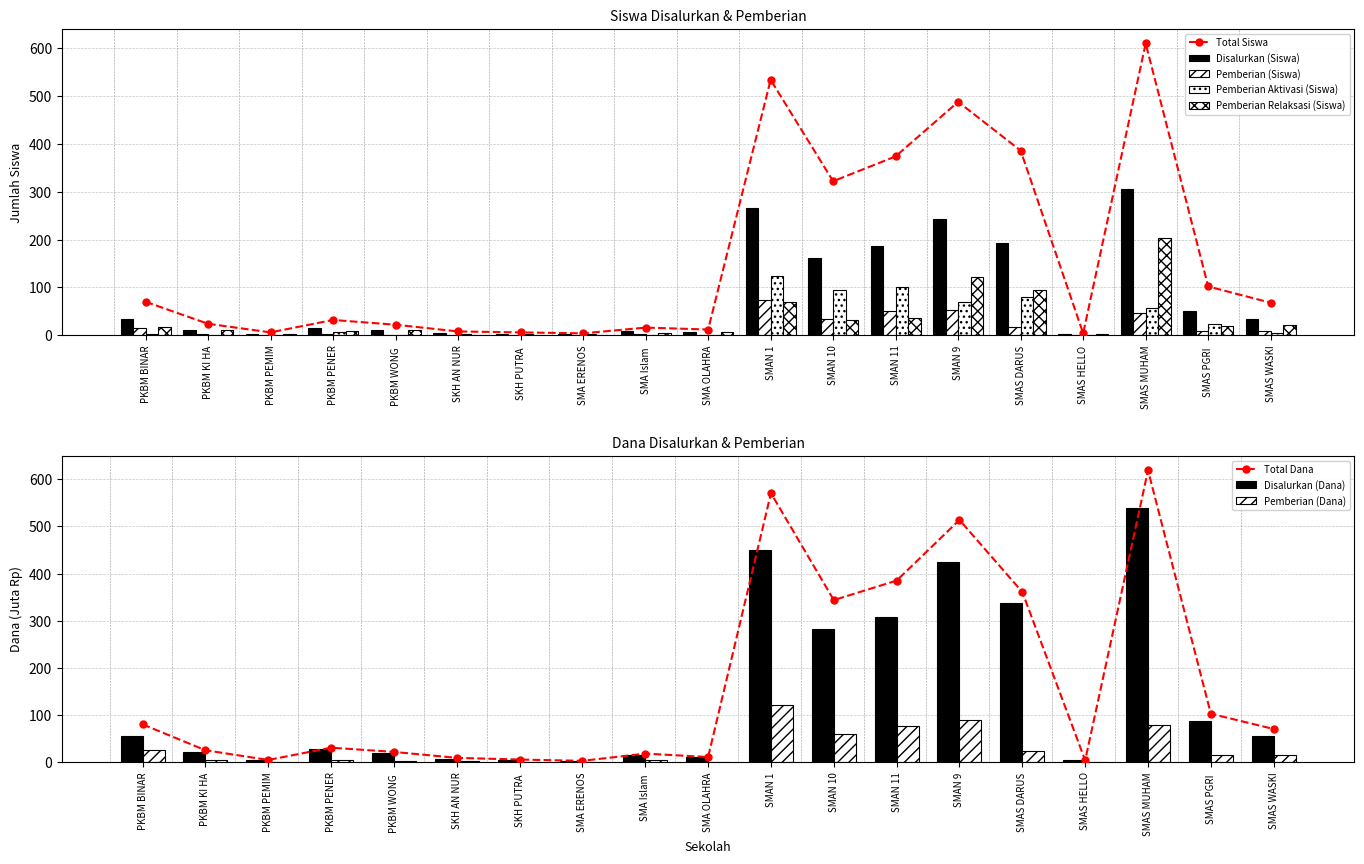

What is the label of the 1st bar from the left?

PKBM BINAR